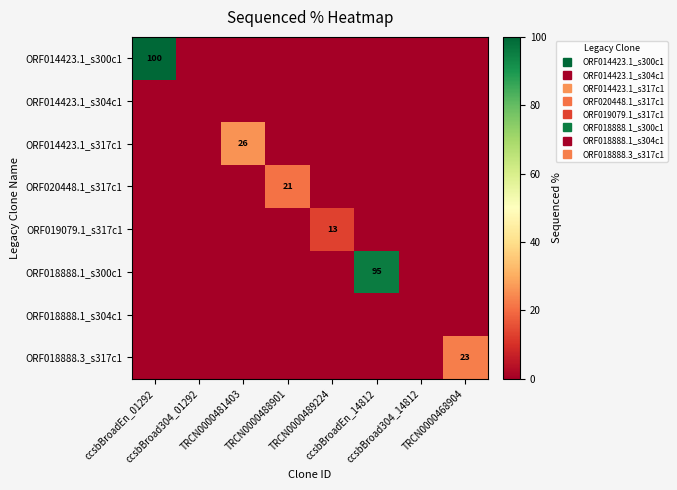

Is it true that ORF019079.1_s317c1 equals -6.9 at TRCN0000468904?

False